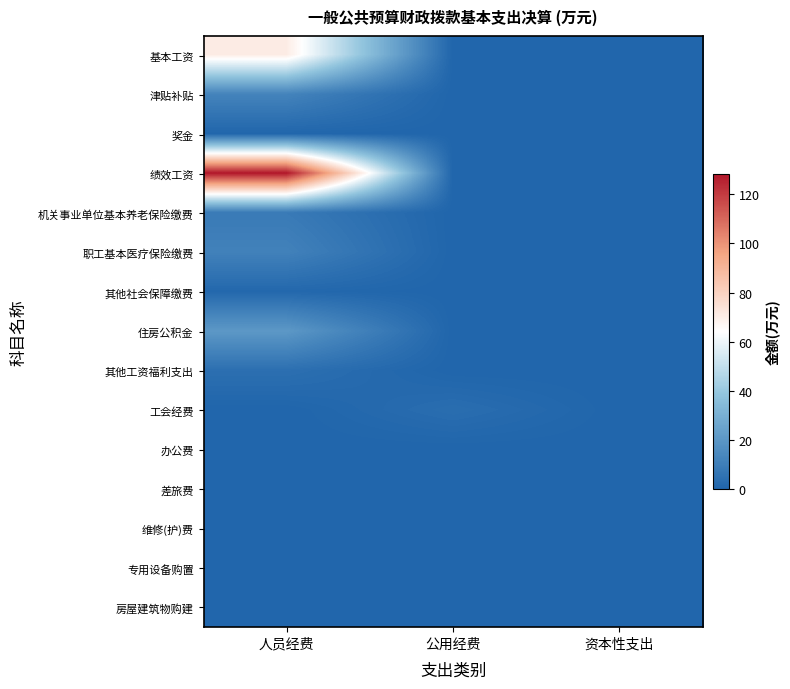

Reading left to right, extract all data points from this chart.

基本工资: 人员经费=70.8	公用经费=0.0	资本性支出=0.0
津贴补贴: 人员经费=12.2	公用经费=0.0	资本性支出=0.0
奖金: 人员经费=0.5	公用经费=0.0	资本性支出=0.0
绩效工资: 人员经费=128.3	公用经费=0.0	资本性支出=0.0
机关事业单位基本养老保险缴费: 人员经费=8.5	公用经费=0.0	资本性支出=0.0
职工基本医疗保险缴费: 人员经费=11.4	公用经费=0.0	资本性支出=0.0
其他社会保障缴费: 人员经费=1.2	公用经费=0.0	资本性支出=0.0
住房公积金: 人员经费=20.6	公用经费=0.0	资本性支出=0.0
其他工资福利支出: 人员经费=4.1	公用经费=0.0	资本性支出=0.0
工会经费: 人员经费=0.0	公用经费=3.5	资本性支出=0.0
办公费: 人员经费=0.0	公用经费=0.0	资本性支出=0.0
差旅费: 人员经费=0.0	公用经费=0.0	资本性支出=0.0
维修(护)费: 人员经费=0.0	公用经费=0.0	资本性支出=0.0
专用设备购置: 人员经费=0.0	公用经费=0.0	资本性支出=0.0
房屋建筑物购建: 人员经费=0.0	公用经费=0.0	资本性支出=0.0